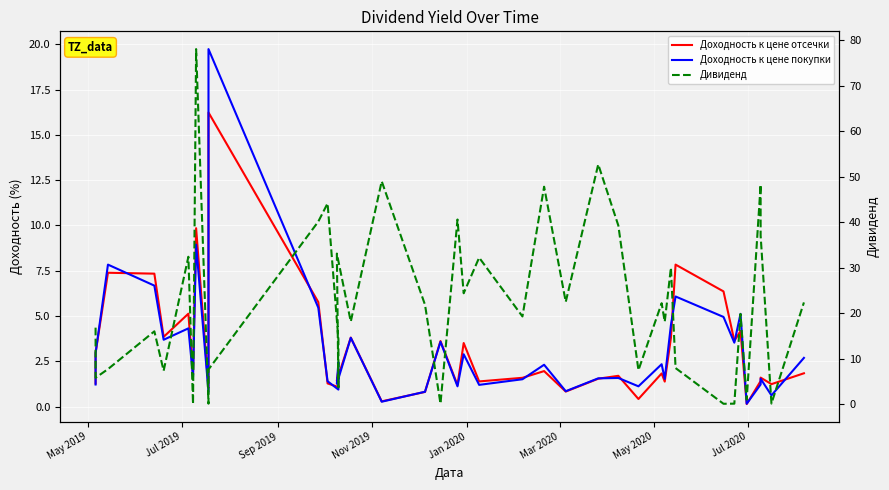

Which series ends up on top after the final intersection of Доходность к цене отсечки and Дивиденд?

Дивиденд